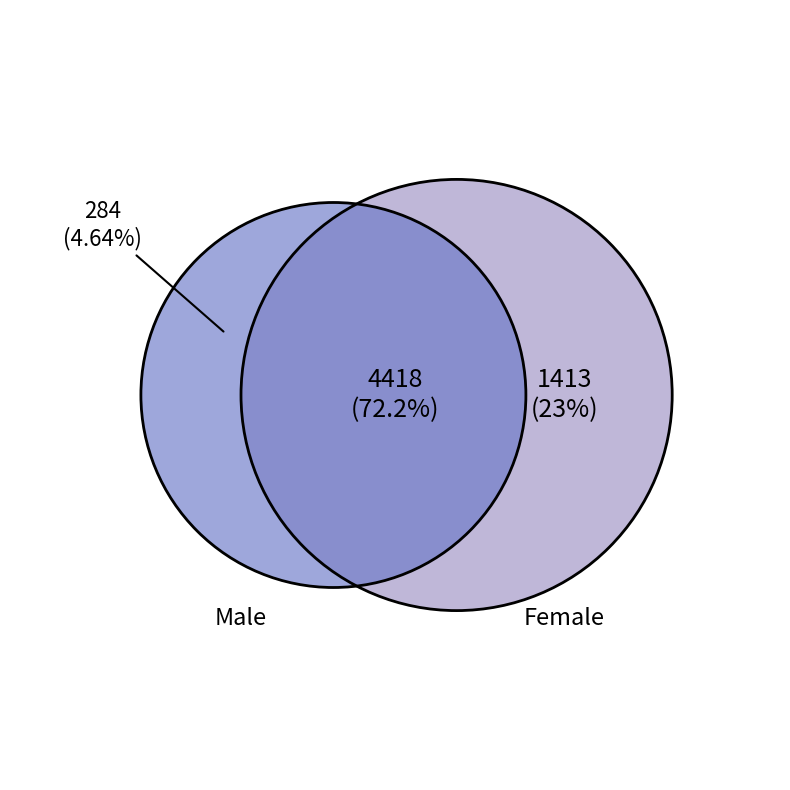

Does any single category account for the majority?

Yes